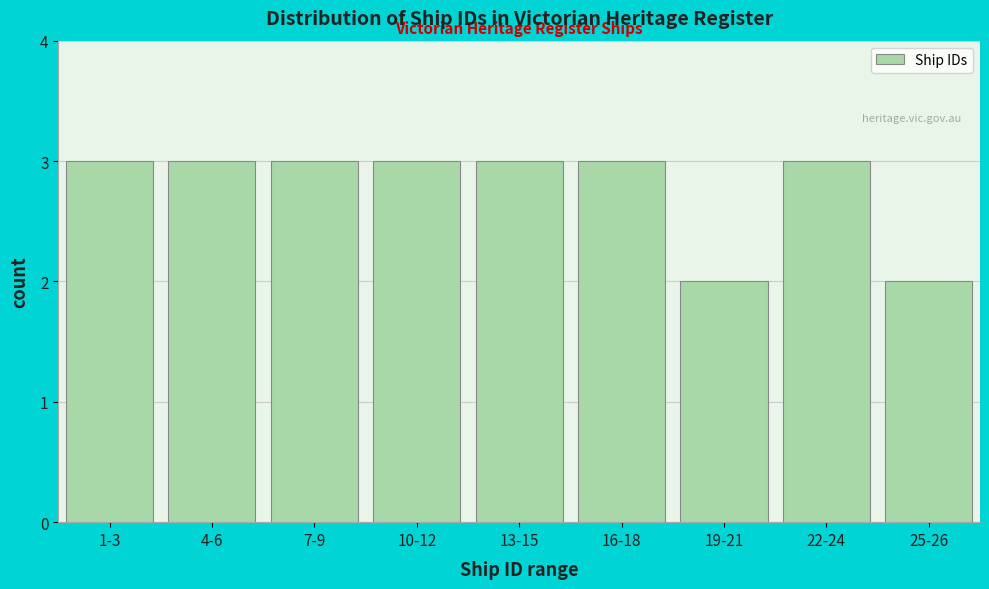

Reading left to right, what are all the values shown in this chart?

1-3=3	4-6=3	7-9=3	10-12=3	13-15=3	16-18=3	19-21=2	22-24=3	25-26=2